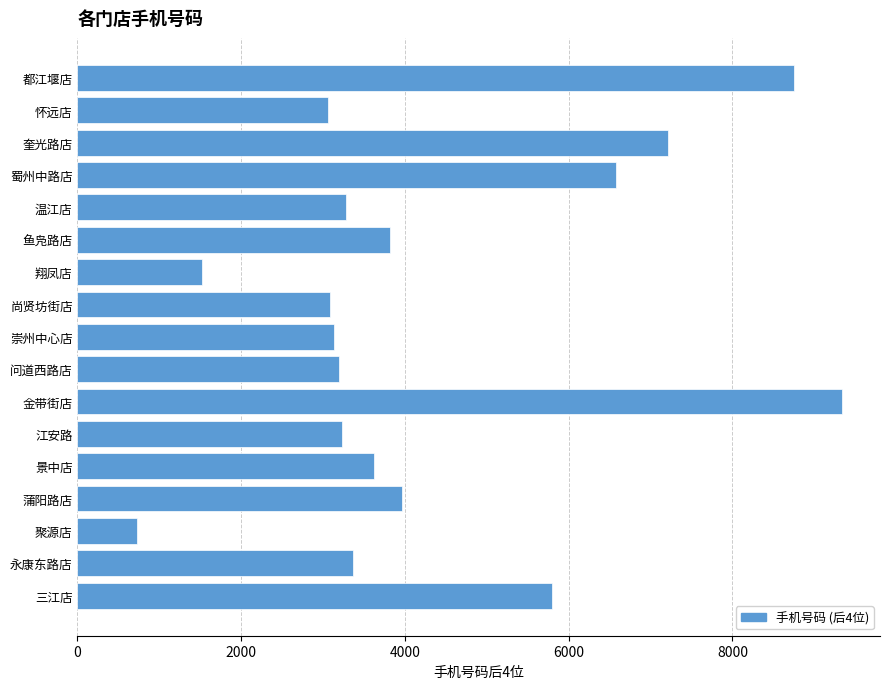

Is it true that the value at 江安路 is 3236?

True